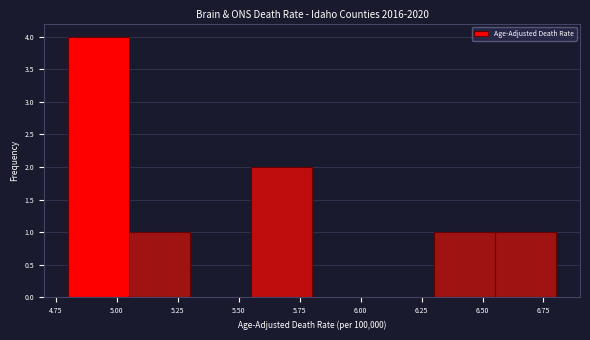

How tall is the bar that spans 5.55 to 5.80 on the x-axis? The values are not printed on the chart, so give them approximately, as read against the axis.

2